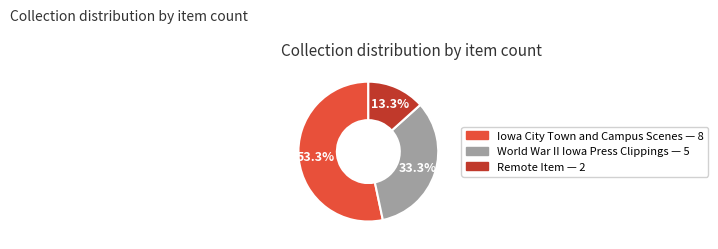

Is there a majority slice in this chart?

Yes